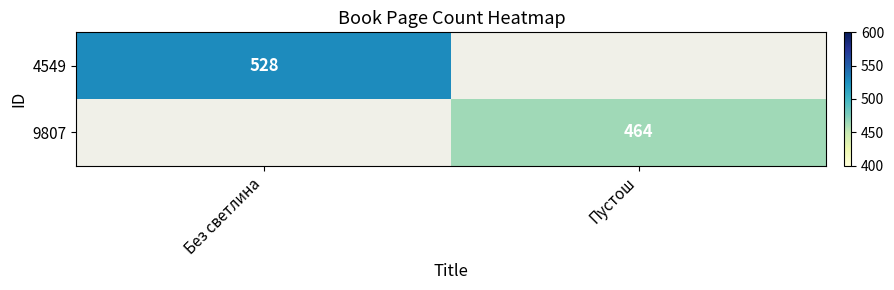

How many series are shown in this chart?

2